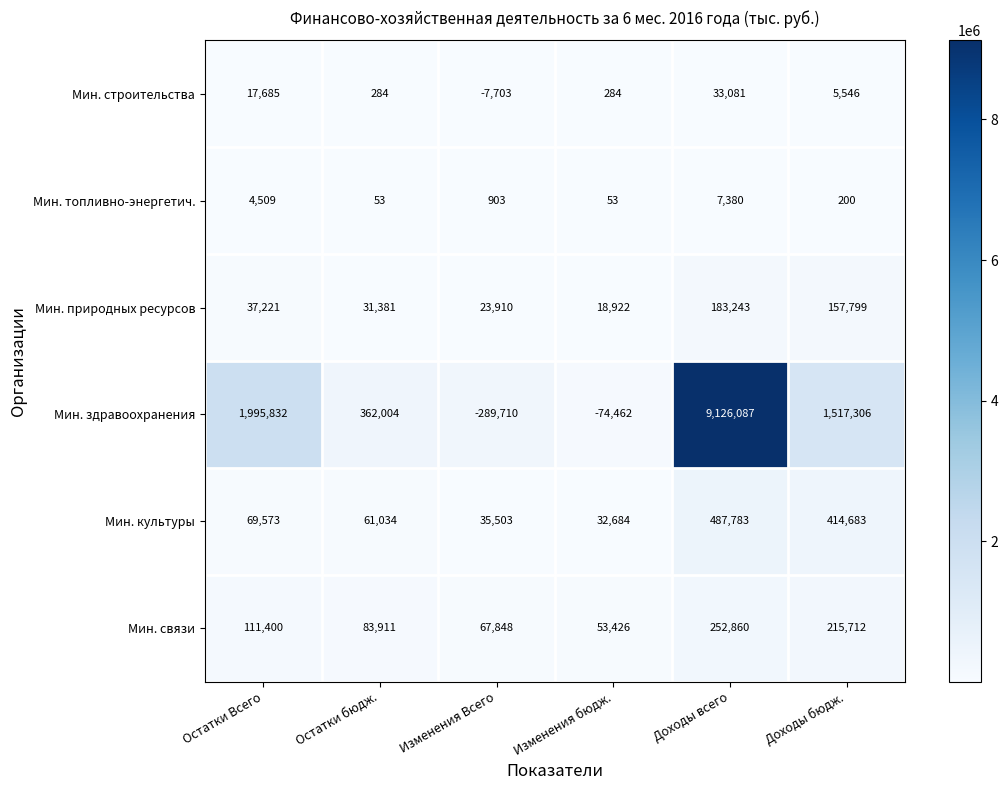

Where does the Мин. топливно-энергетич. series first go above 903?

Остатки Всего